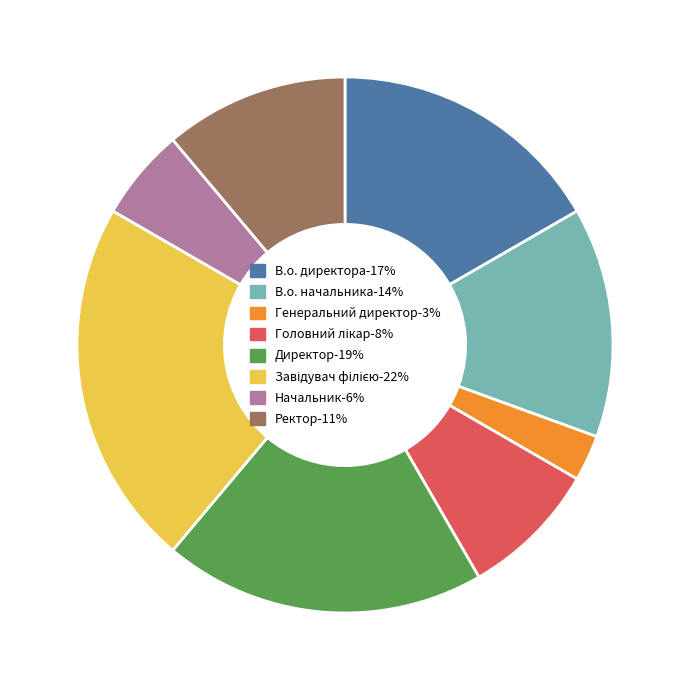

Is the sum of В.о. начальника-14% and Директор-19% greater than half?

No